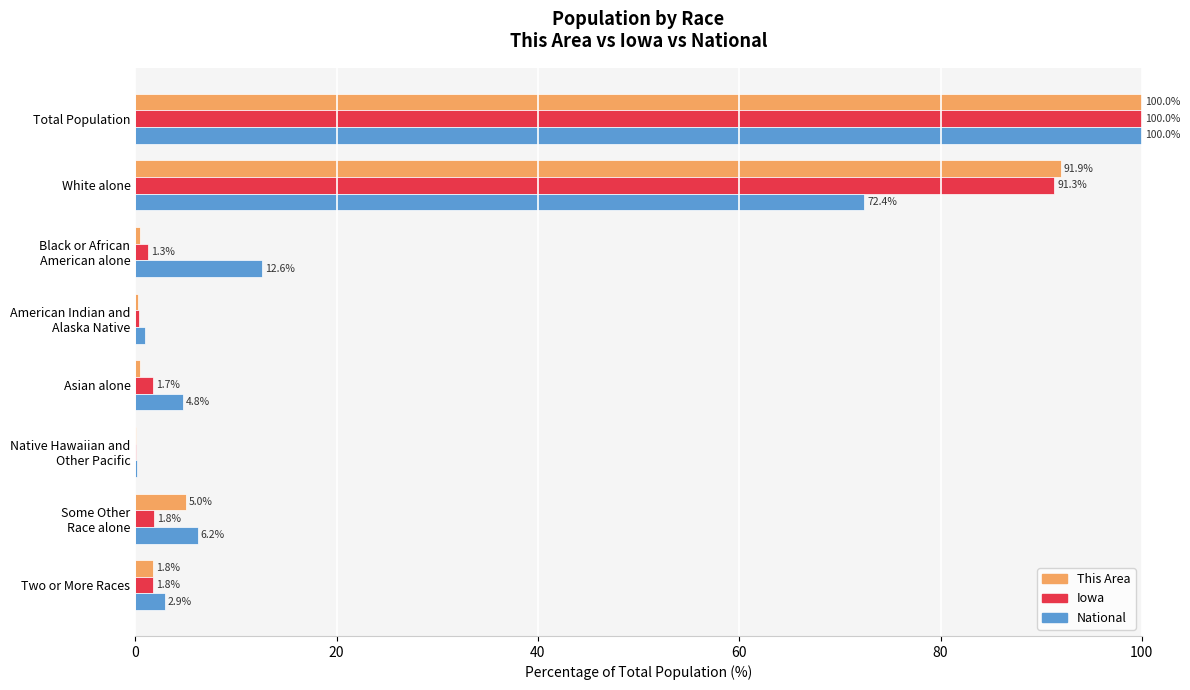

At which category is the sum across all series the highest?

Total Population